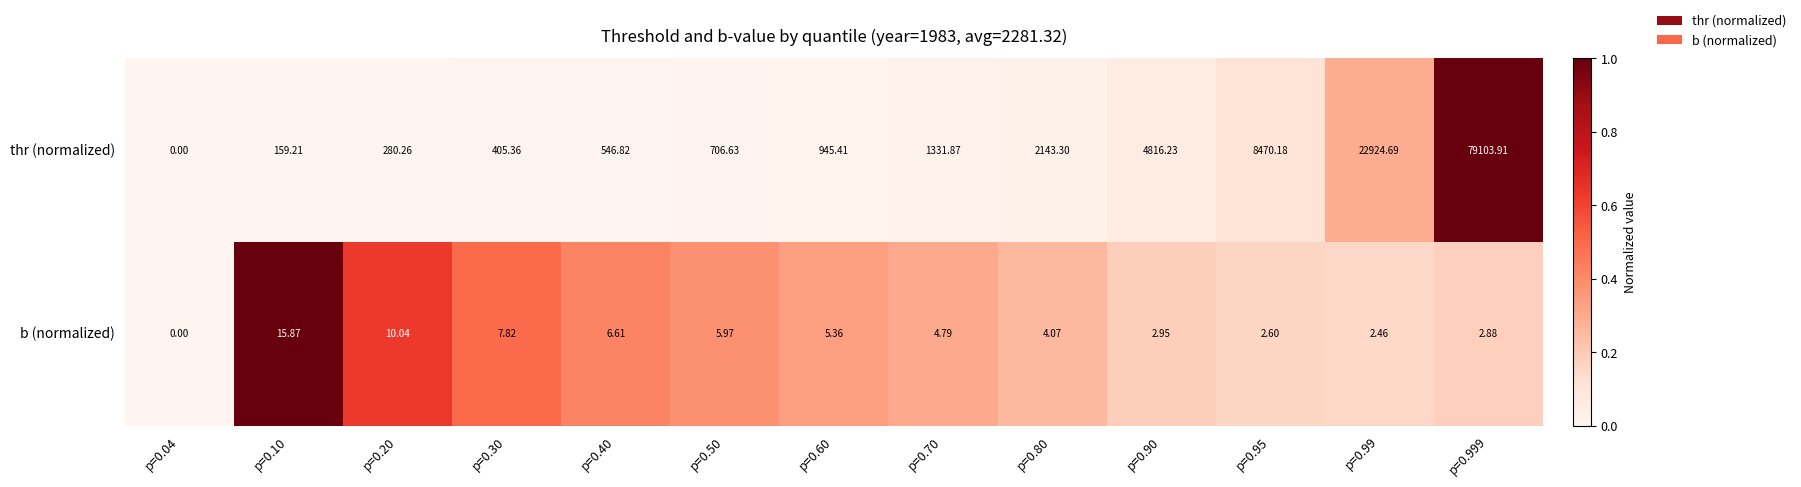

What is the difference between the highest and lowest values at p=0.50?

700.7